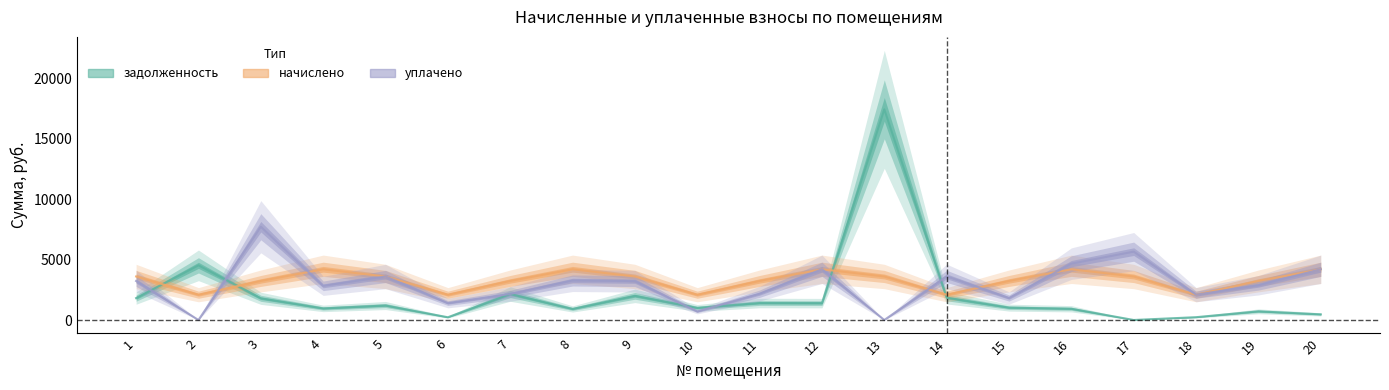

Which has a higher value, 10 or 9?

9